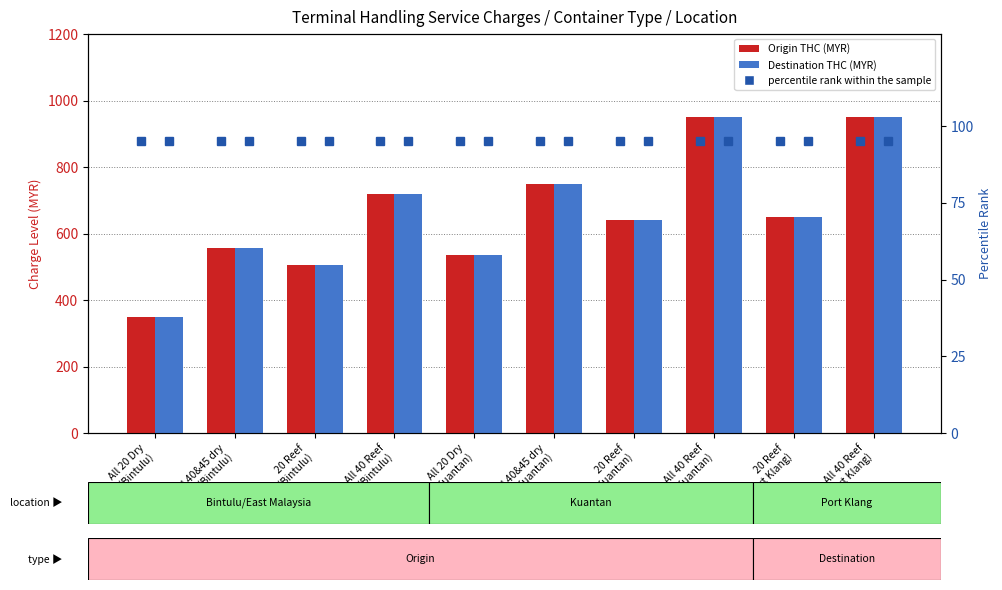

What is the difference between the highest and lowest values at All 40 Reef
(Bintulu)?

625